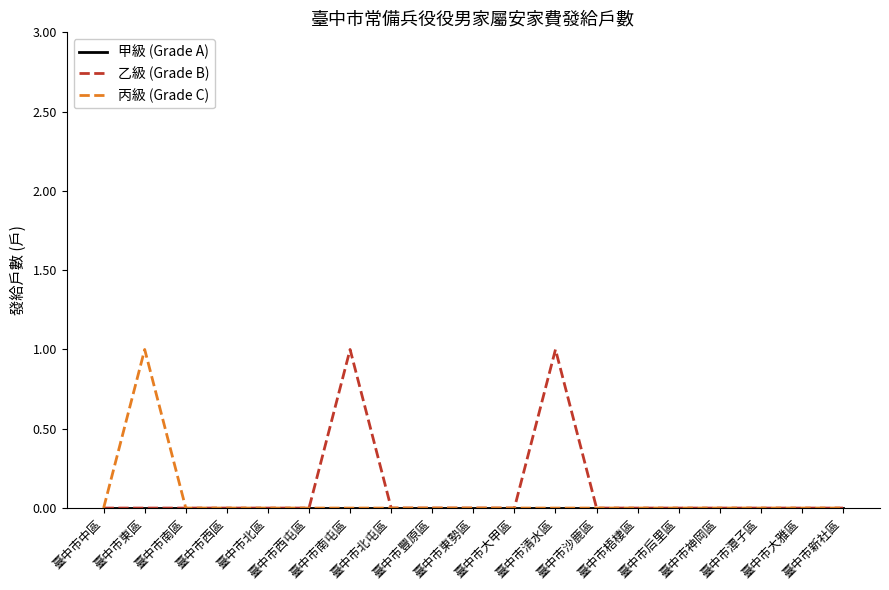

What is the difference between the maximum and second lowest values in the 丙級 (Grade C) series?

1